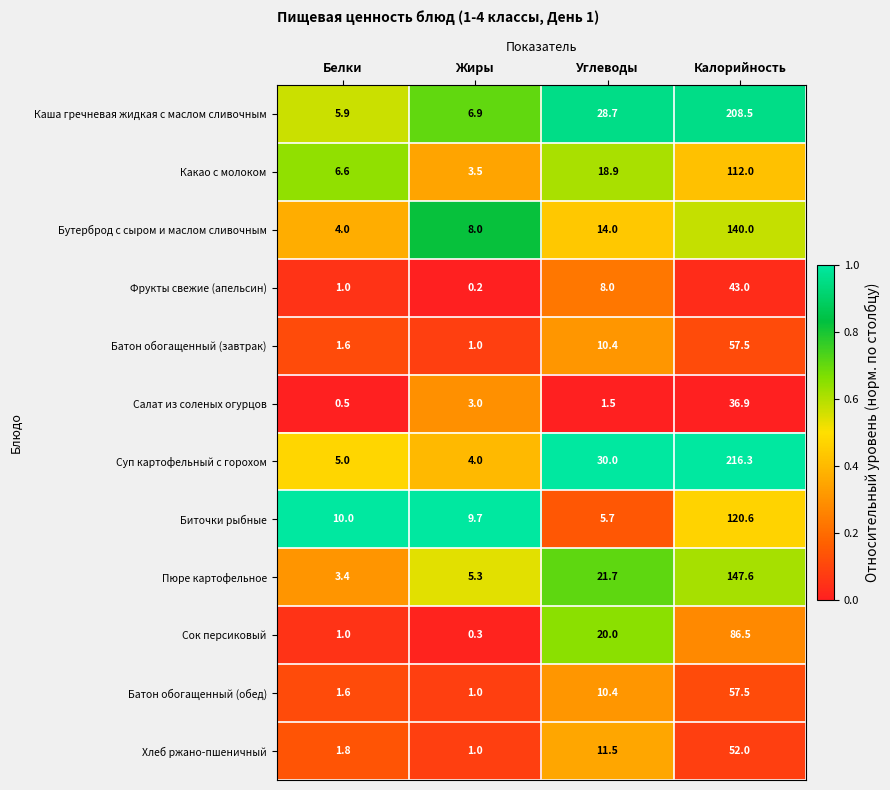

Rank the categories by Какао с молоком value from lowest to highest.

Жиры, Белки, Углеводы, Калорийность